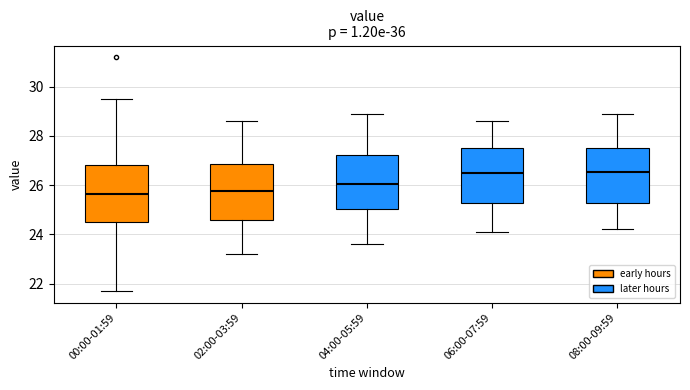

Where is the upper edge of the box for 06:00-07:59 on the y-axis? The values are not printed on the chart, so give them approximately, as read against the axis.

27.6